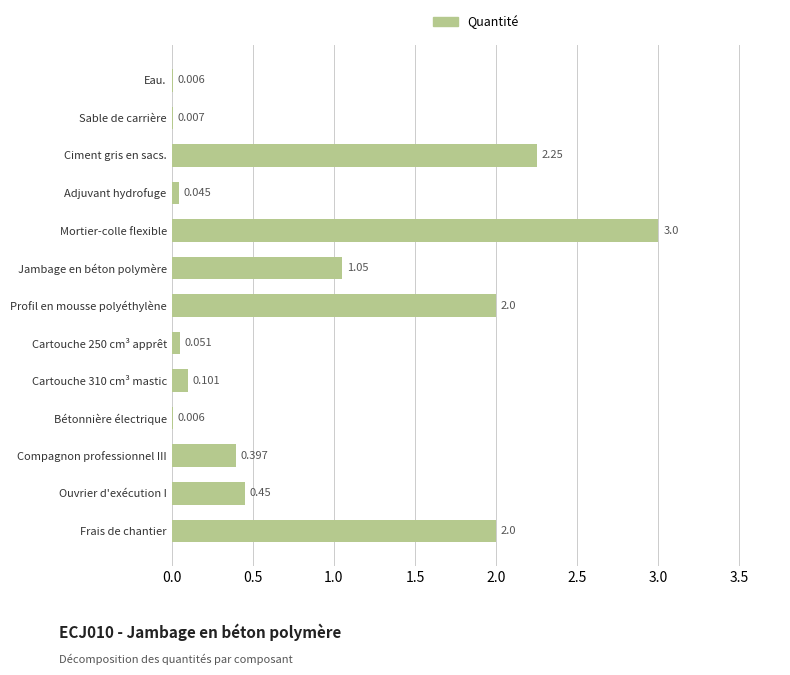

Where is the data nearest to the value 1?

Jambage en béton polymère